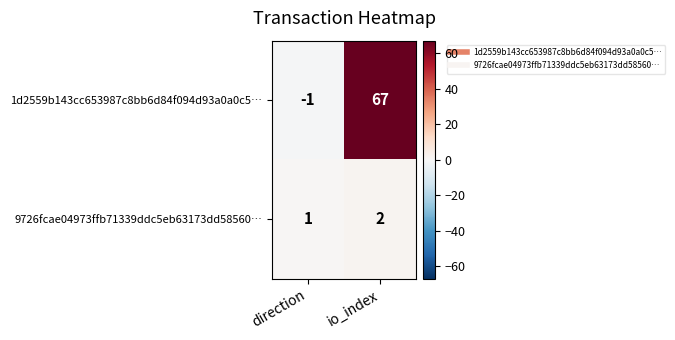

What is the sum of the 1d2559b143cc653987c8bb6d84f094d93a0a0c5… values at direction and io_index?

66